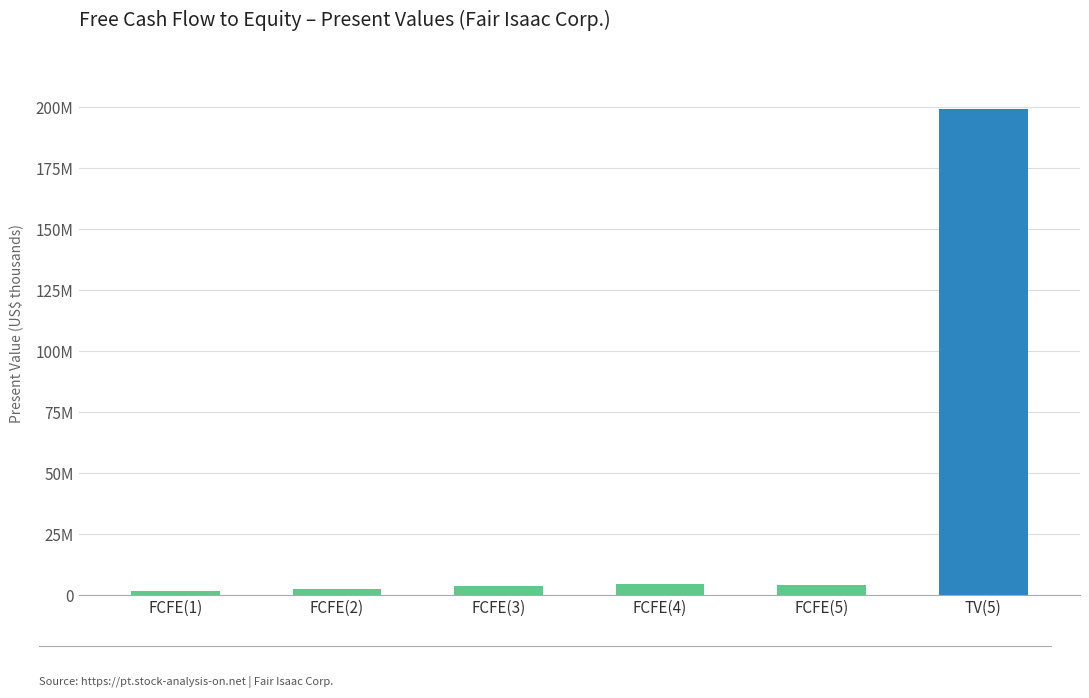

True or false: the data shows 3705471 at FCFE(3).

True